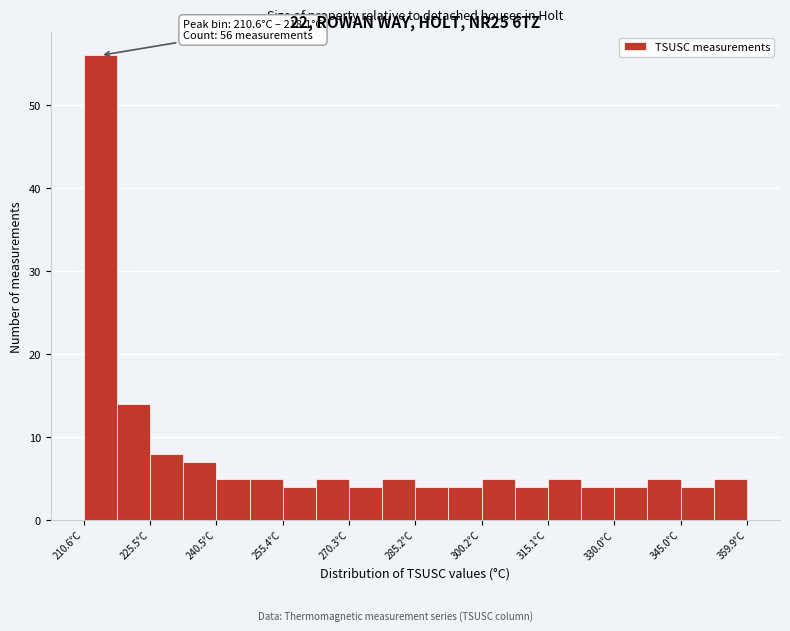

Around what value on the x-axis is the tallest bar? Give the approximate position of its centre, as read against the axis.

214